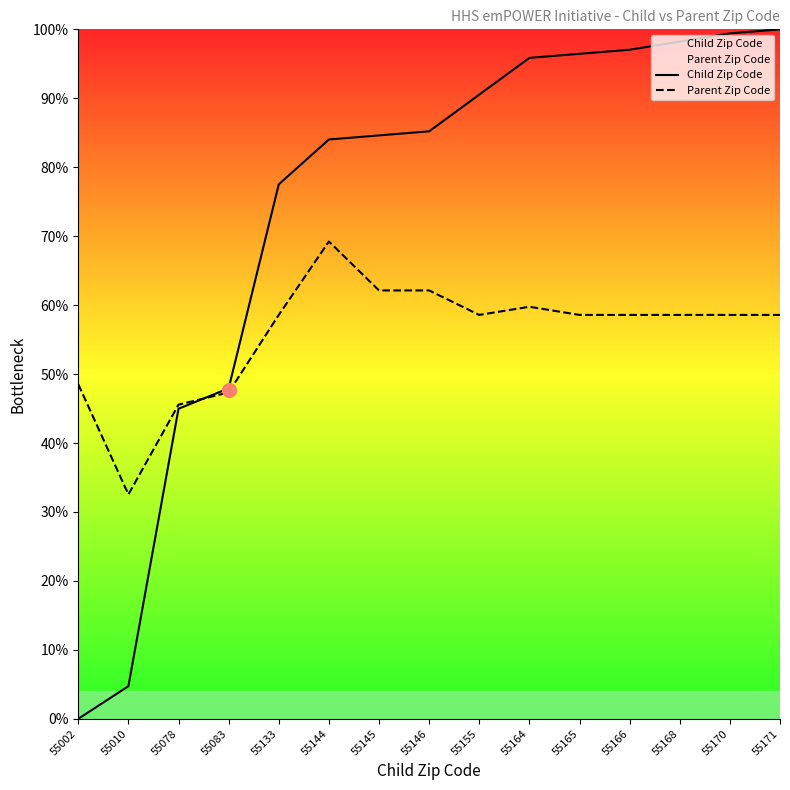

True or false: Child Zip Code and Parent Zip Code cross at least once.

True